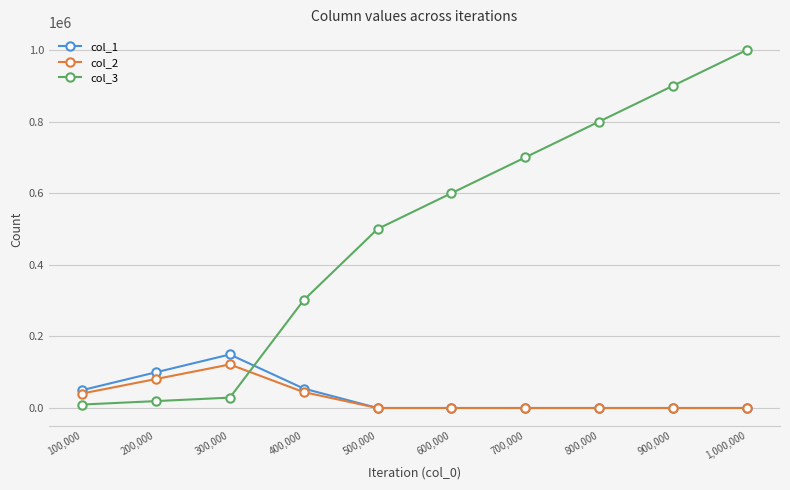

What is the highest value of the col_1 series?

149446